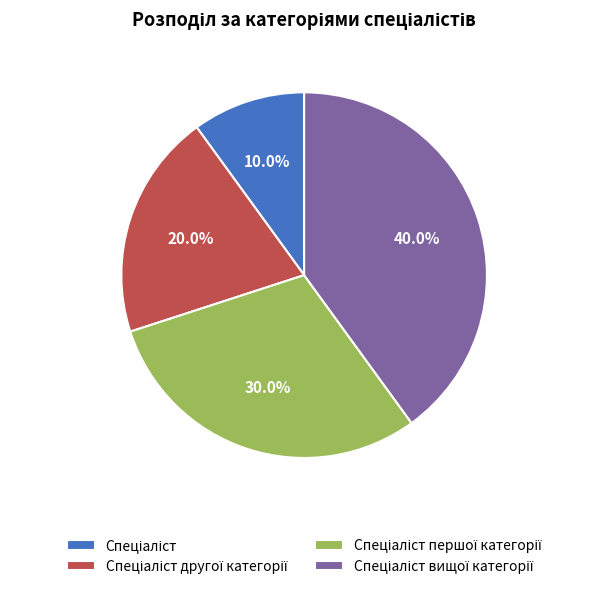

Does any single category account for the majority?

No